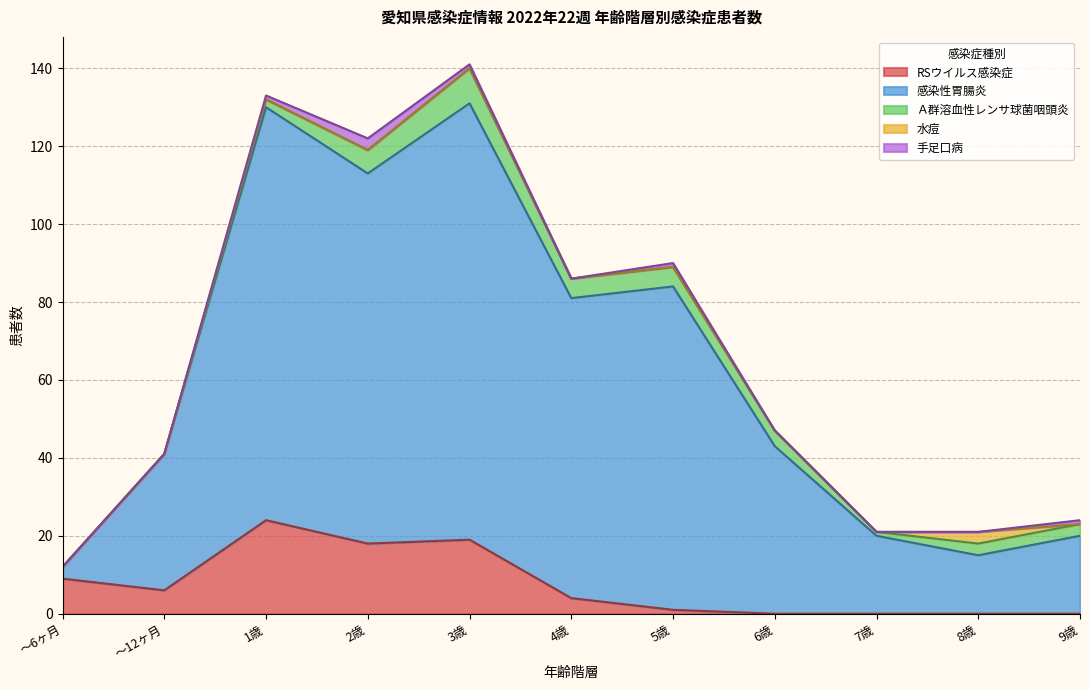

The value of RSウイルス感染症 at 4歳 is 4. True or false?

True